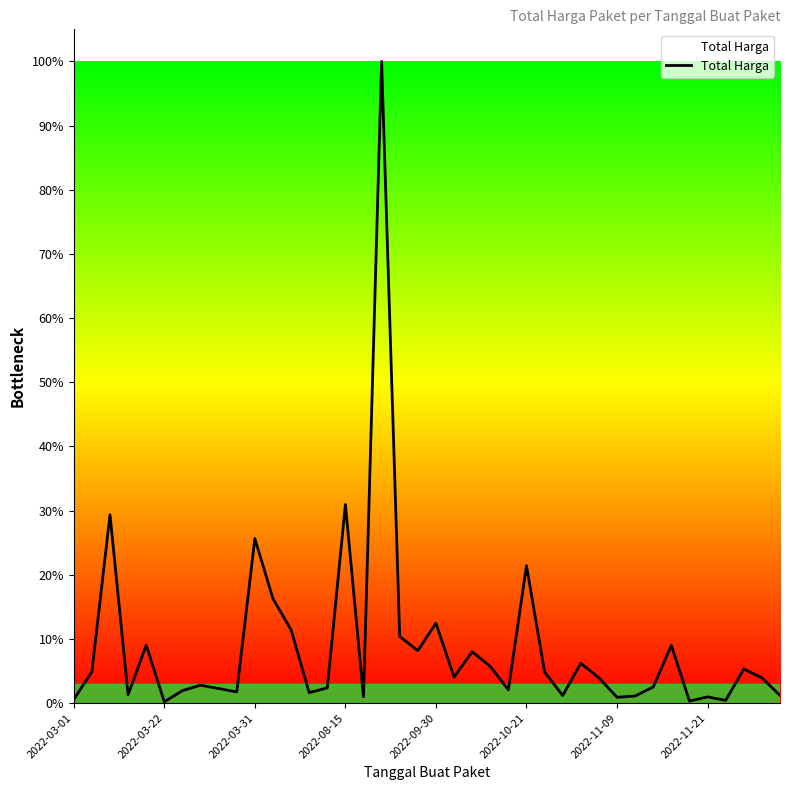

Reading left to right, what are all the values shown in this chart?

6936000	59935000	359500000	15787200	110389990	2395750	23680800	34132505	27720000	21231000	314121780	199200000	139800000	19950000	29000000	379075000	12000000	1224682000	127000000	100000000	152477000	49478000	98000000	70000000	25200000	262118150	59375000	14400000	75920000	48140000	11100000	13442000	30800000	110000000	3825000	11800000	5093000	65000000	48140000	14750000